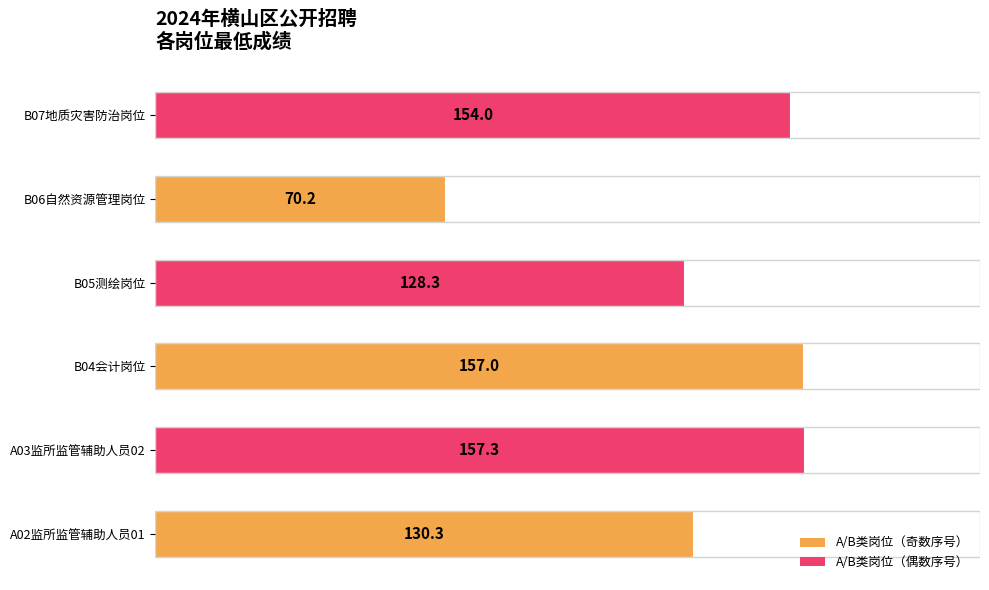

What is the approximate value at B05测绘岗位?

128.3